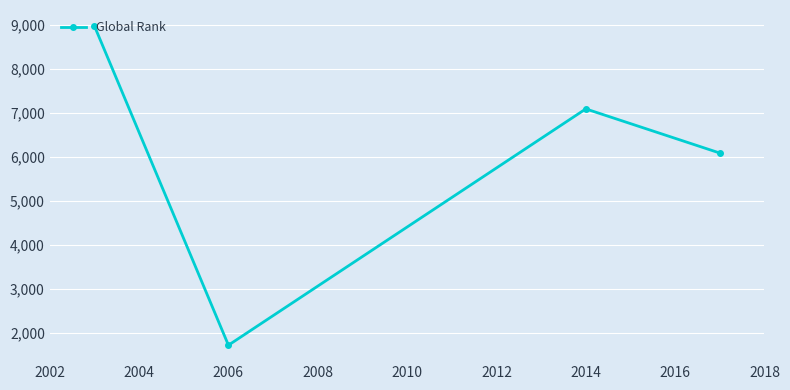

Does the chart display data point markers on the line(s)?

Yes